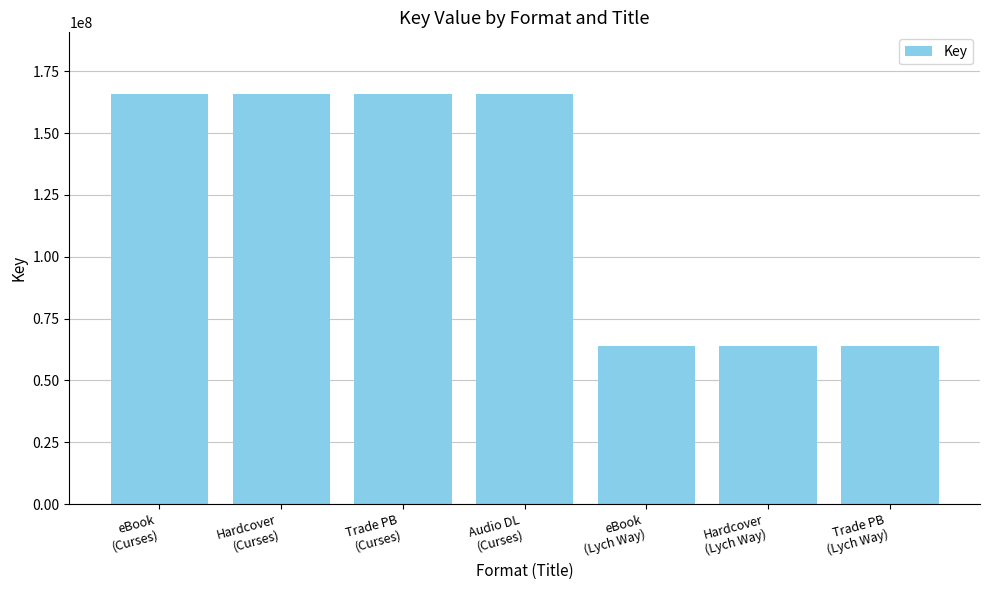

Reading right to left, list all the values displayed in this chart.

Trade PB
(Lych Way)=63706464	Hardcover
(Lych Way)=63706464	eBook
(Lych Way)=63706464	Audio DL
(Curses)=165826033	Trade PB
(Curses)=165826033	Hardcover
(Curses)=165826033	eBook
(Curses)=165826033